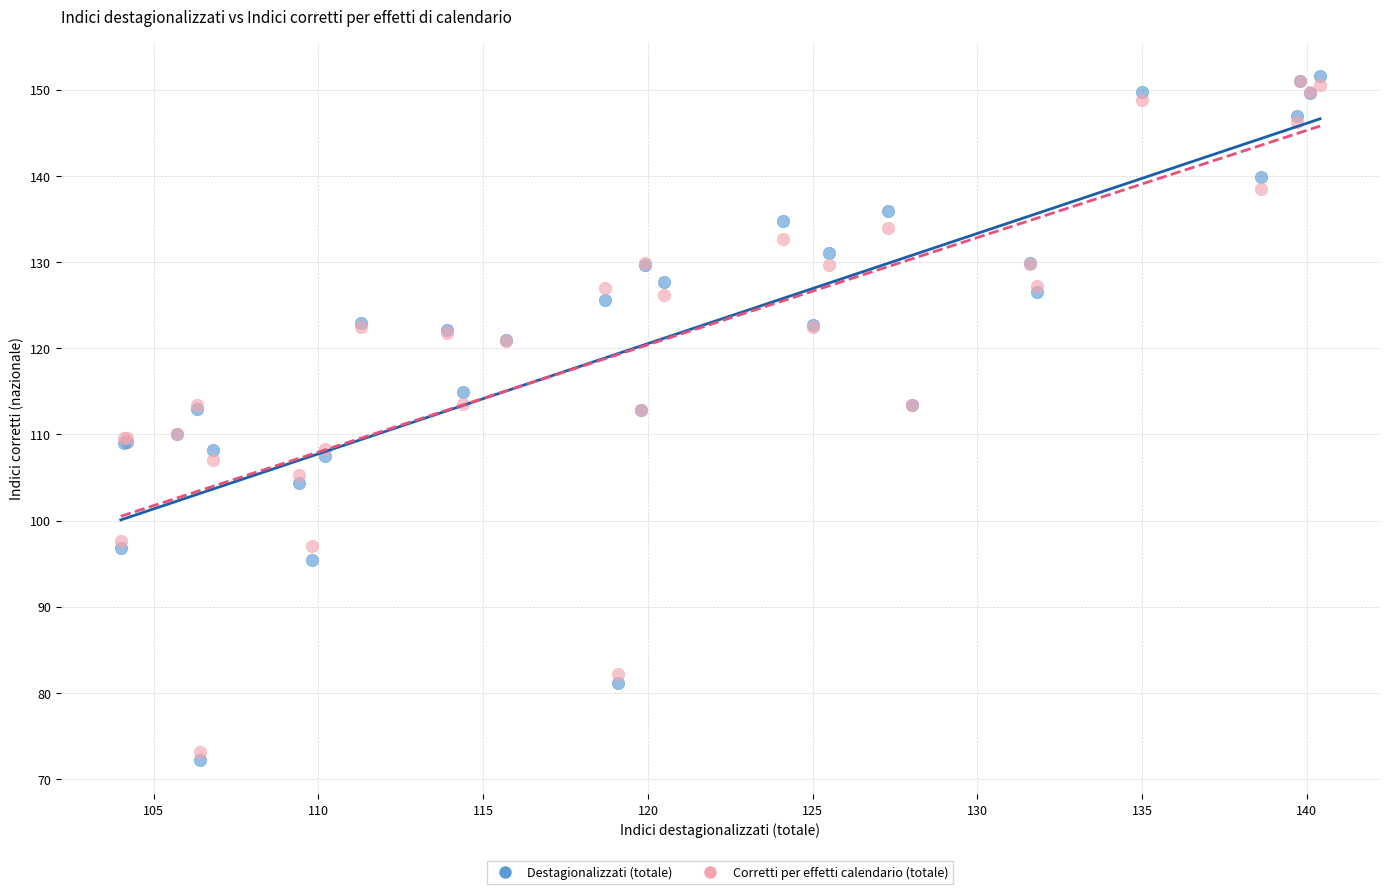

Which series has the widest spread of Y values?

Destagionalizzati (totale)